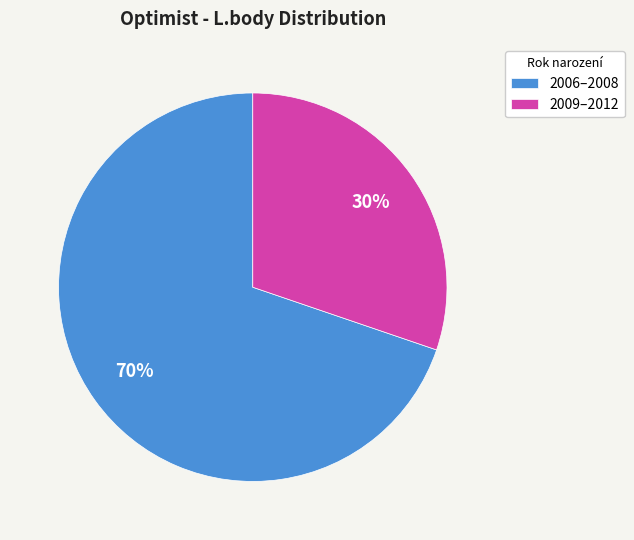

How many segments does this pie chart have?

2